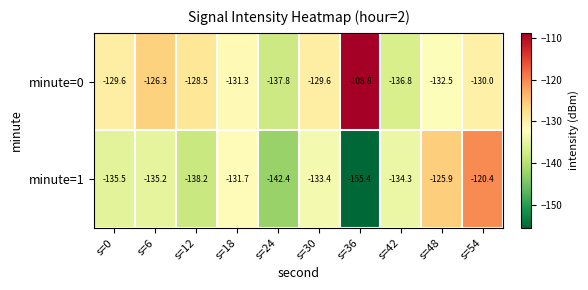

At which category is the sum across all series the highest?

s=54